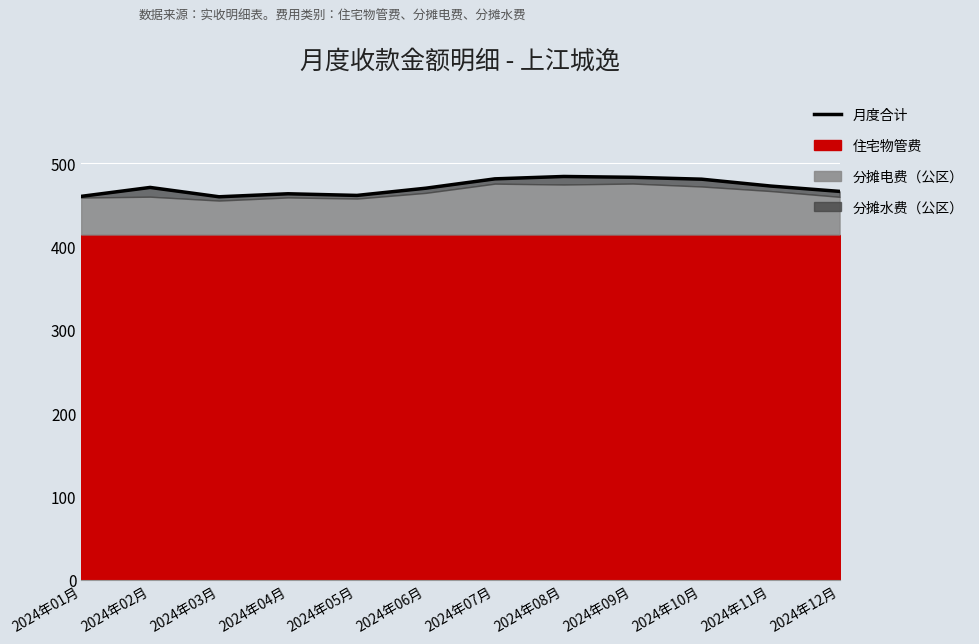

What is the label of the 3rd point from the right?

2024年10月